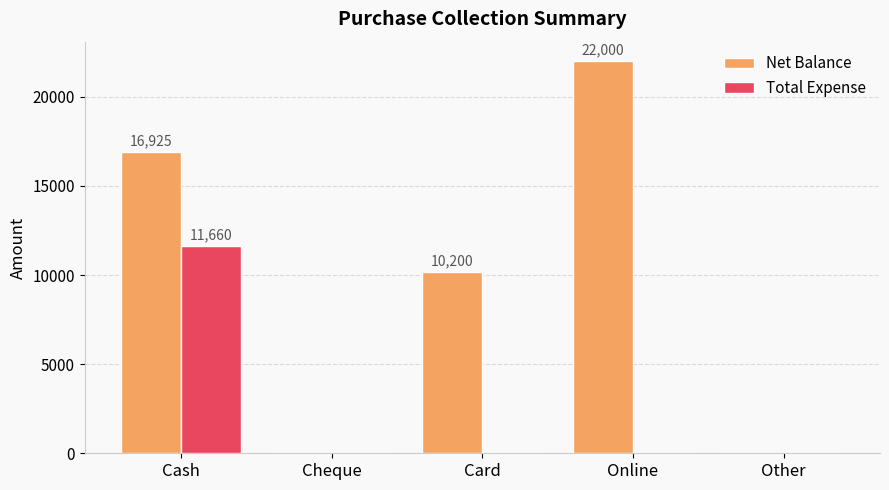

Which category has the highest value in the Total Expense series?

Cash